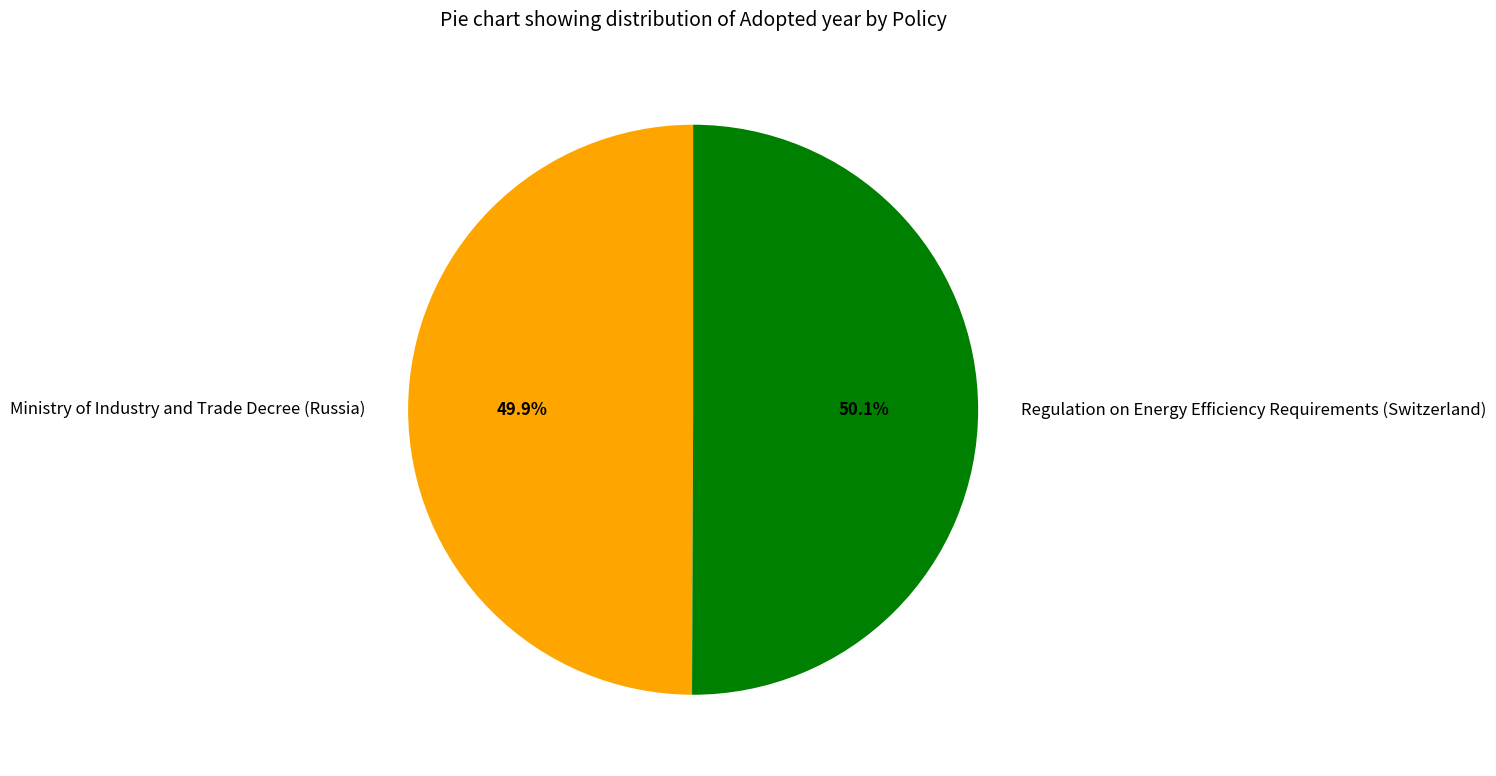

Approximately how many times larger is the value at Regulation on Energy Efficiency Requirements (Switzerland) compared to Ministry of Industry and Trade Decree (Russia)?

1.0